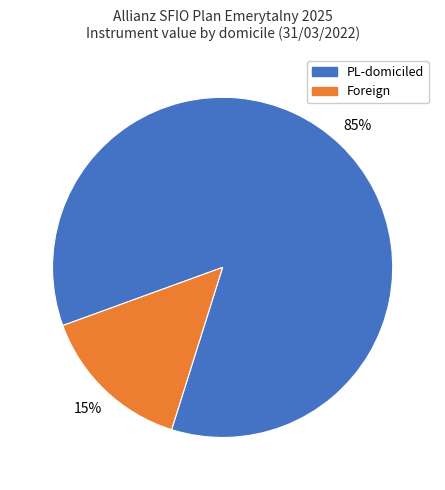

True or false: Foreign accounts for 15% of the total.

True